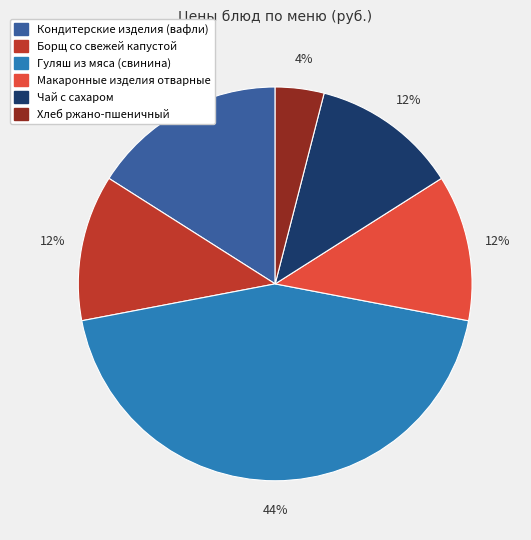

Count the number of slices in the pie.

6